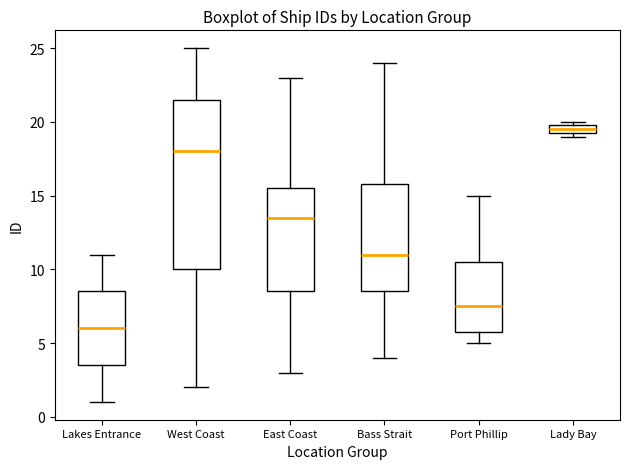

Which box's median line is the lowest?

Lakes Entrance